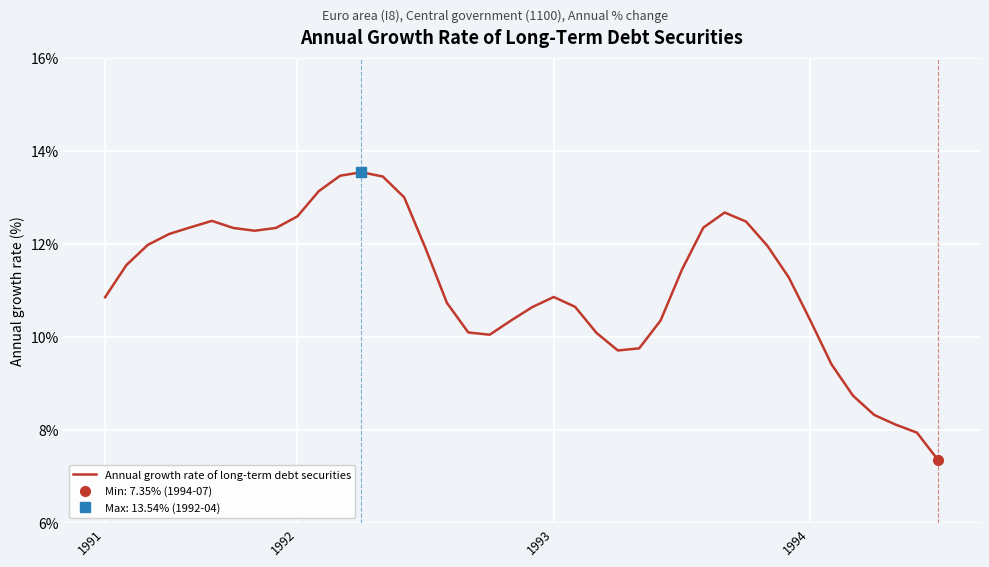

How many interior local valleys (lower than both neighbors) does the data have?

3